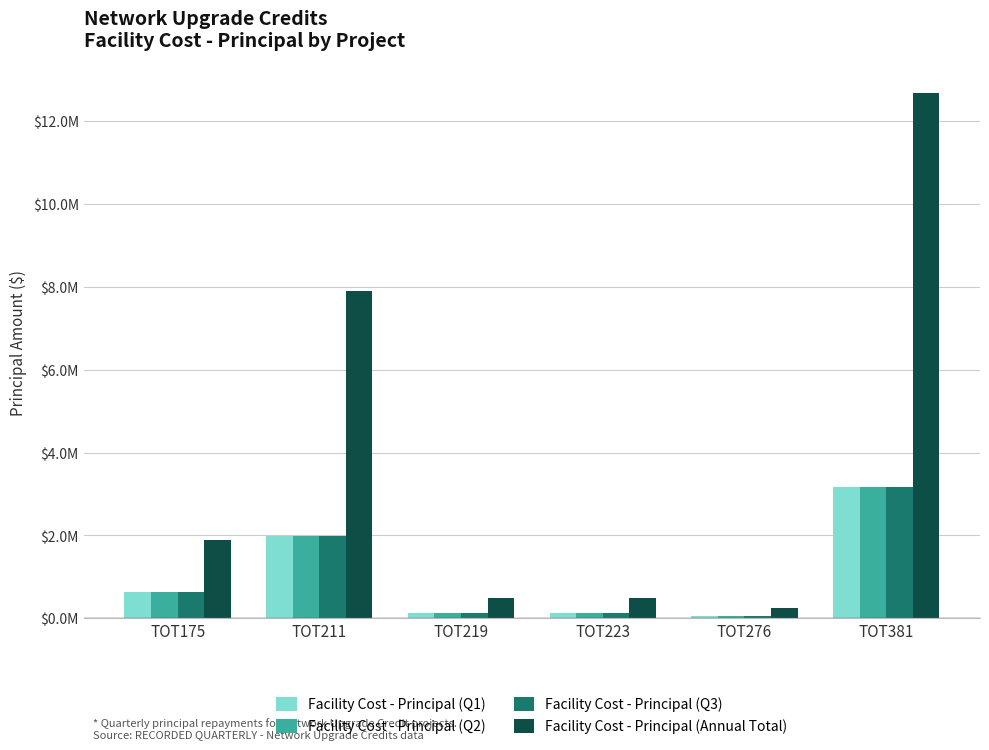

The value of Facility Cost - Principal (Annual Total) at TOT211 is 7899200.0. True or false?

True